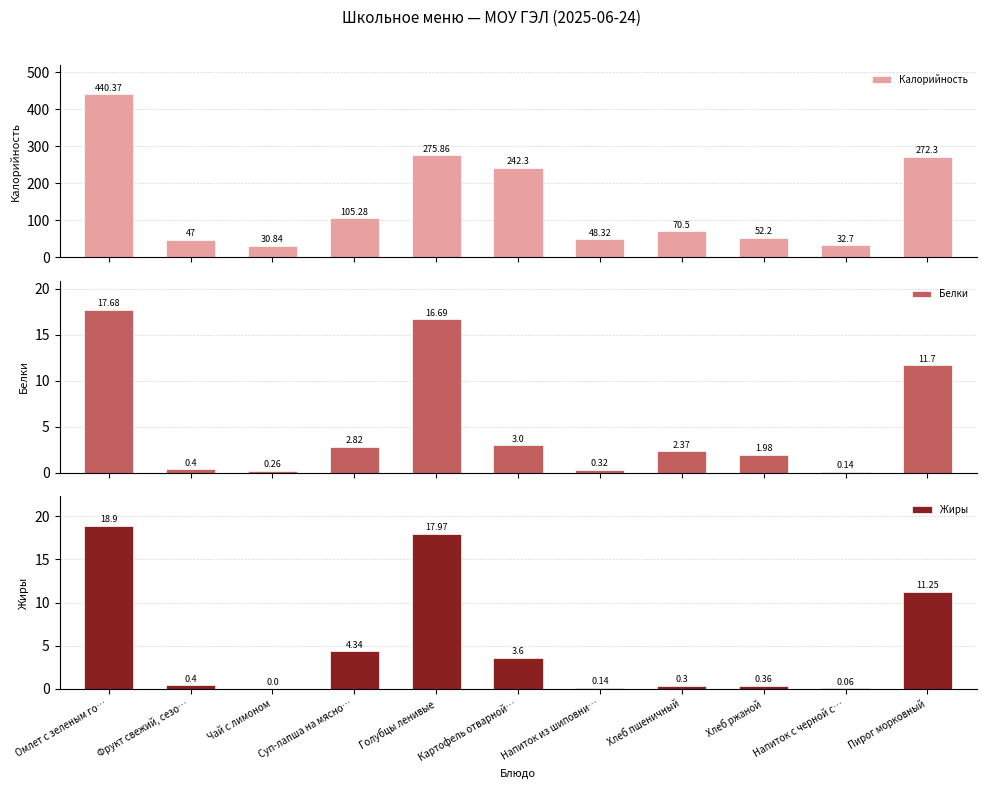

What is the approximate value of Белки at Хлеб ржаной?

2.0